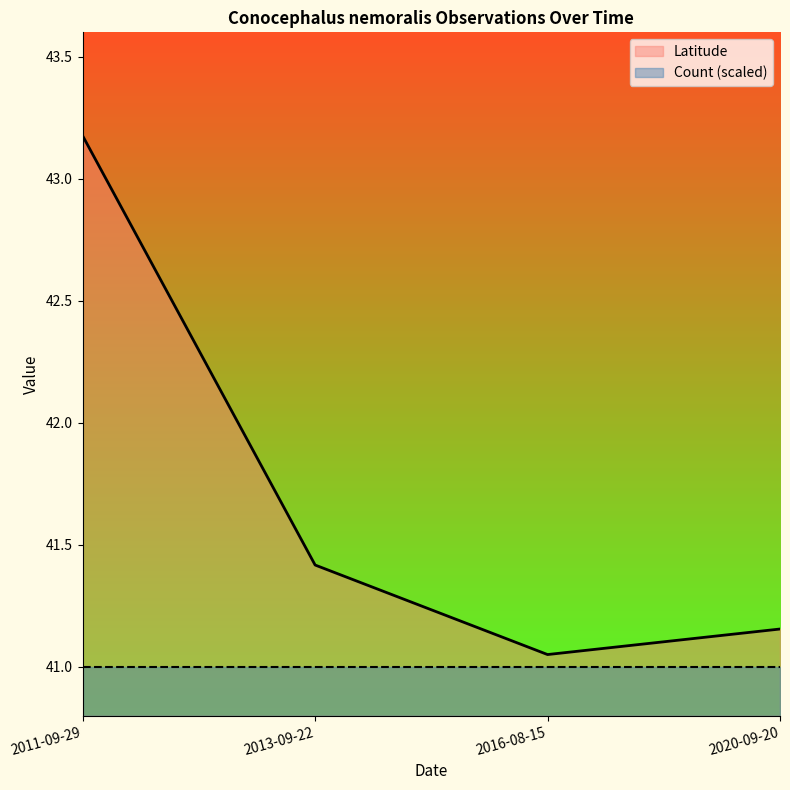

What is the sum of all values?

166.8